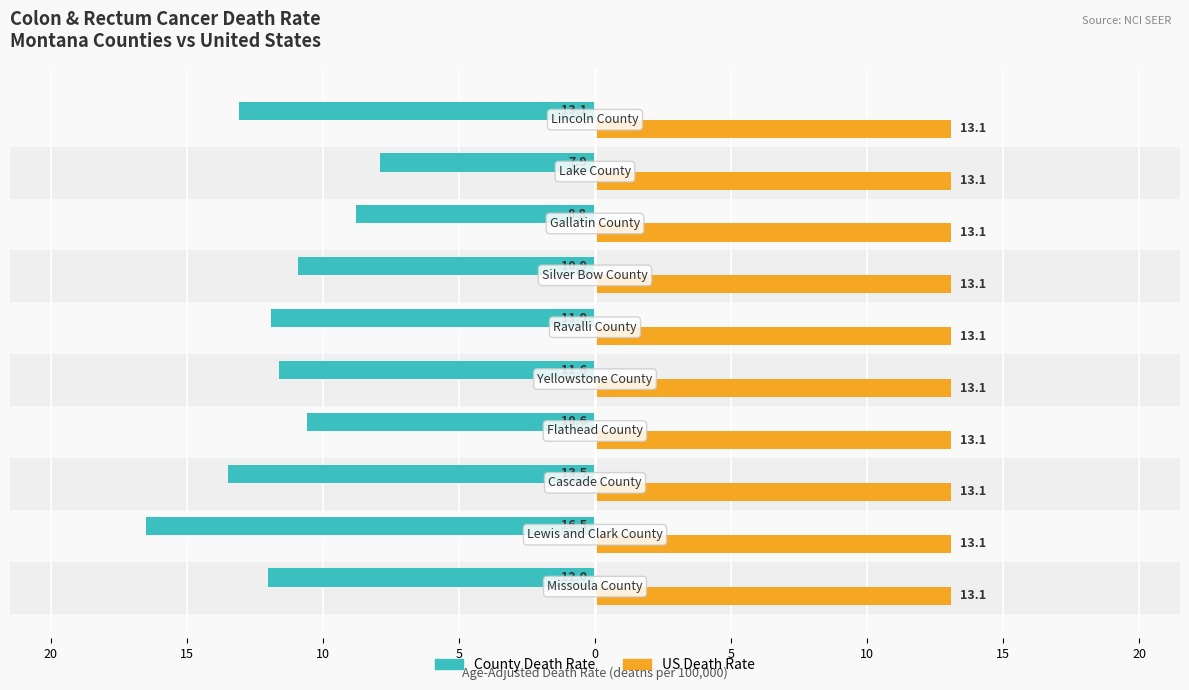

What are all the series names shown in the legend?

County Death Rate, US Death Rate